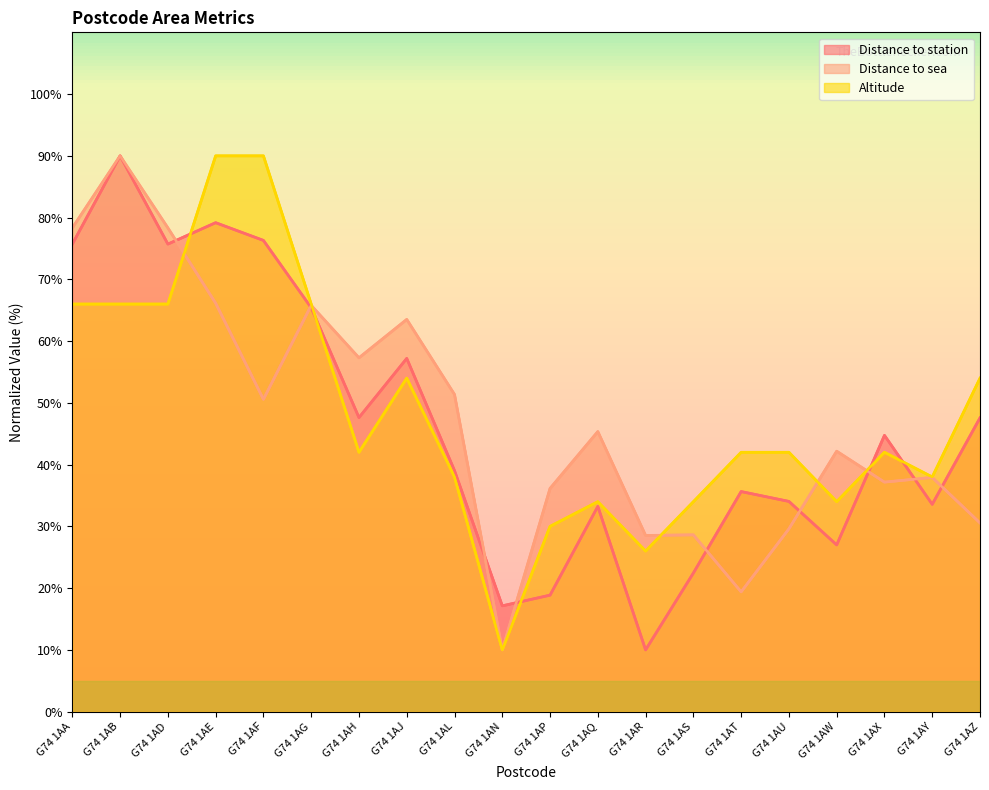

What is the highest value of the Altitude series?

90.0